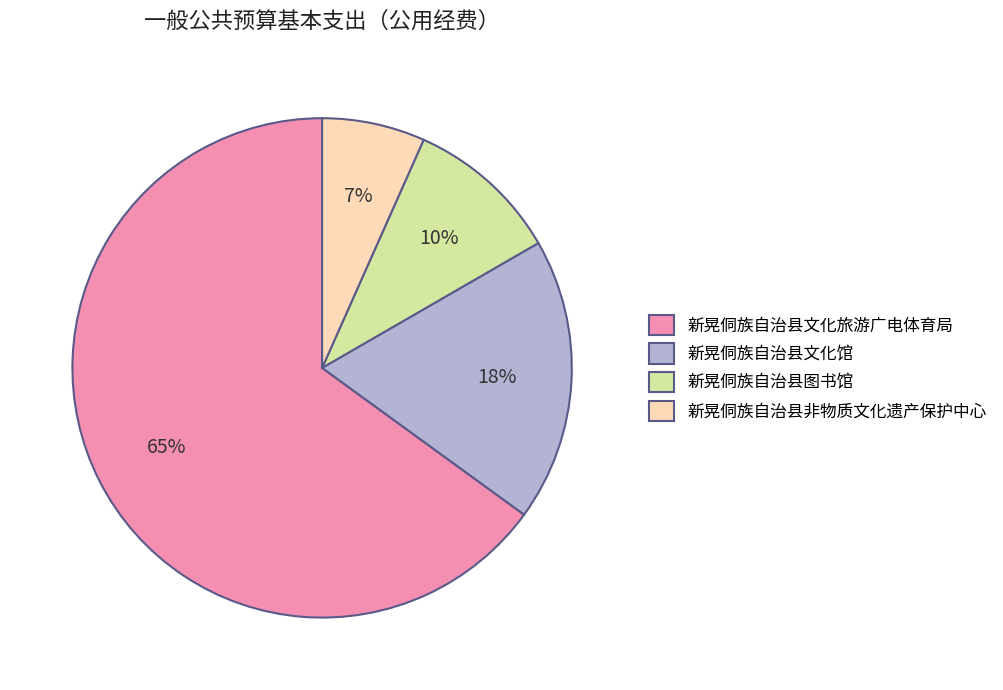

How many segments does this pie chart have?

4